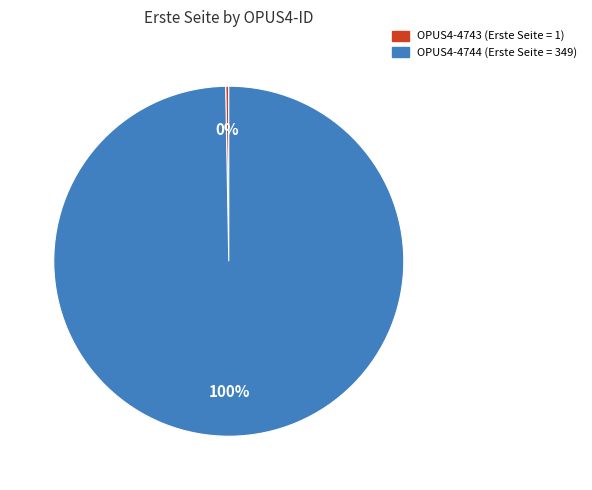

Is there any slice that represents more than half of the pie?

Yes